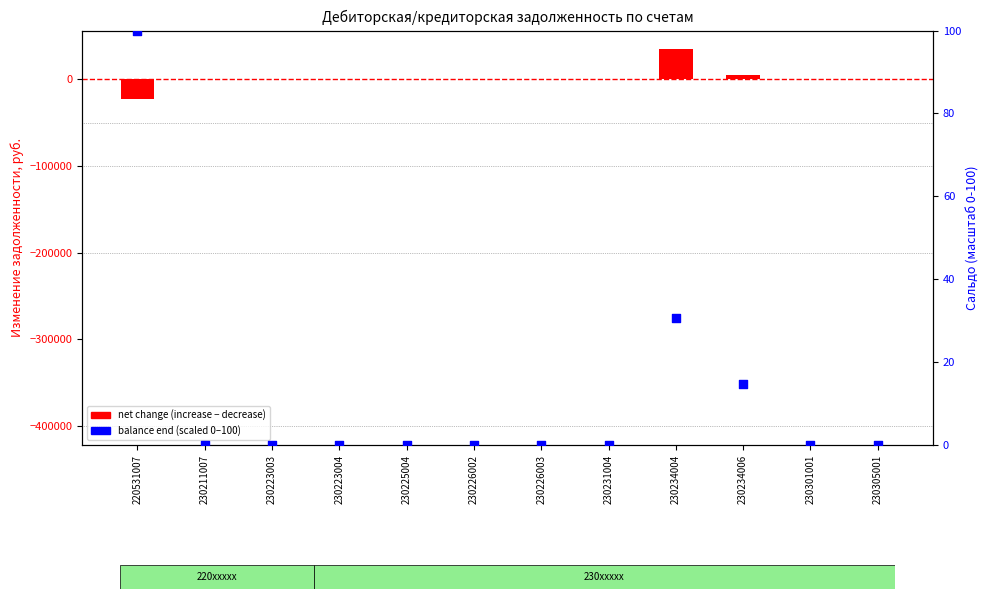

At how many categories does at least one series exceed -10779?

12